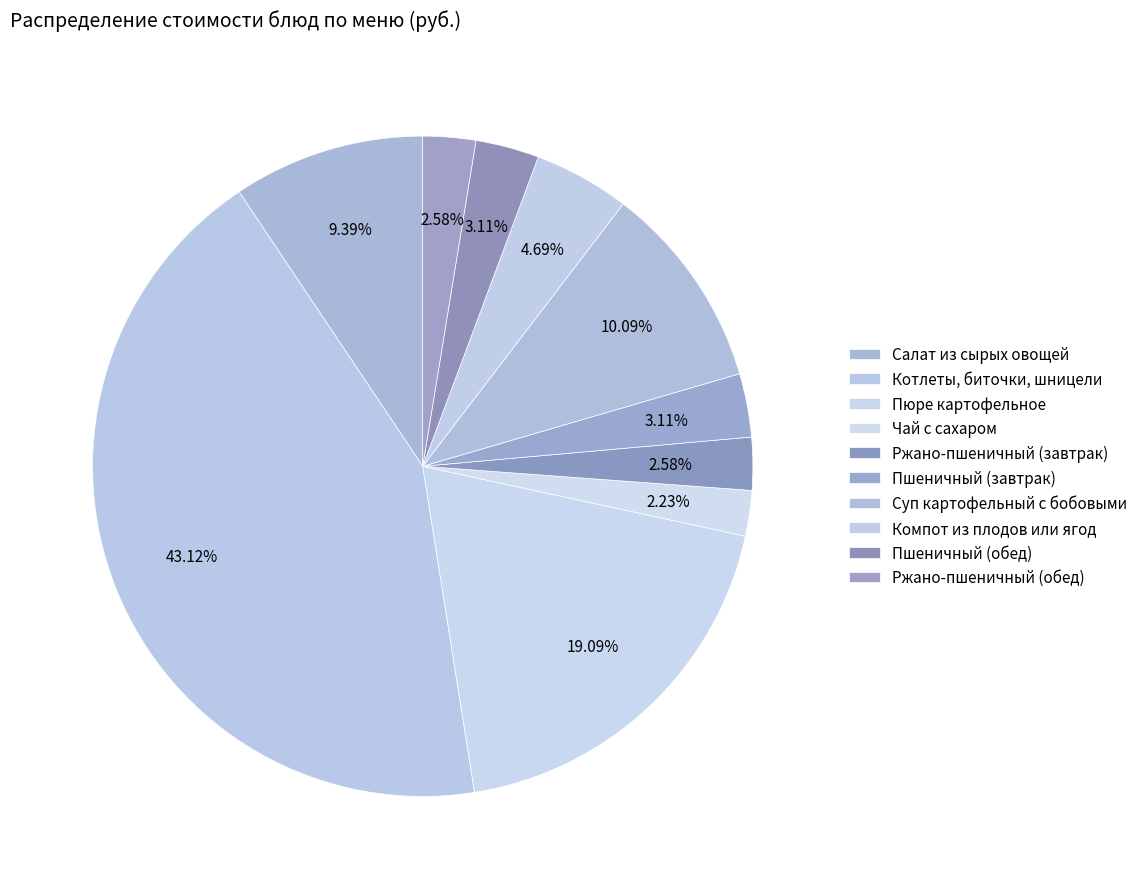

To the nearest percent, what portion does Чай с сахаром represent?

2%